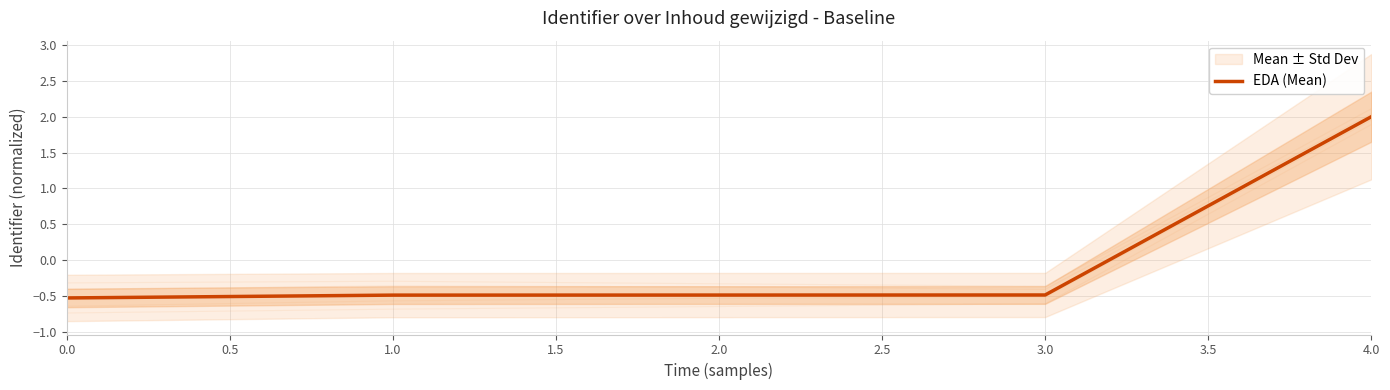

How many data points are above 0?

1